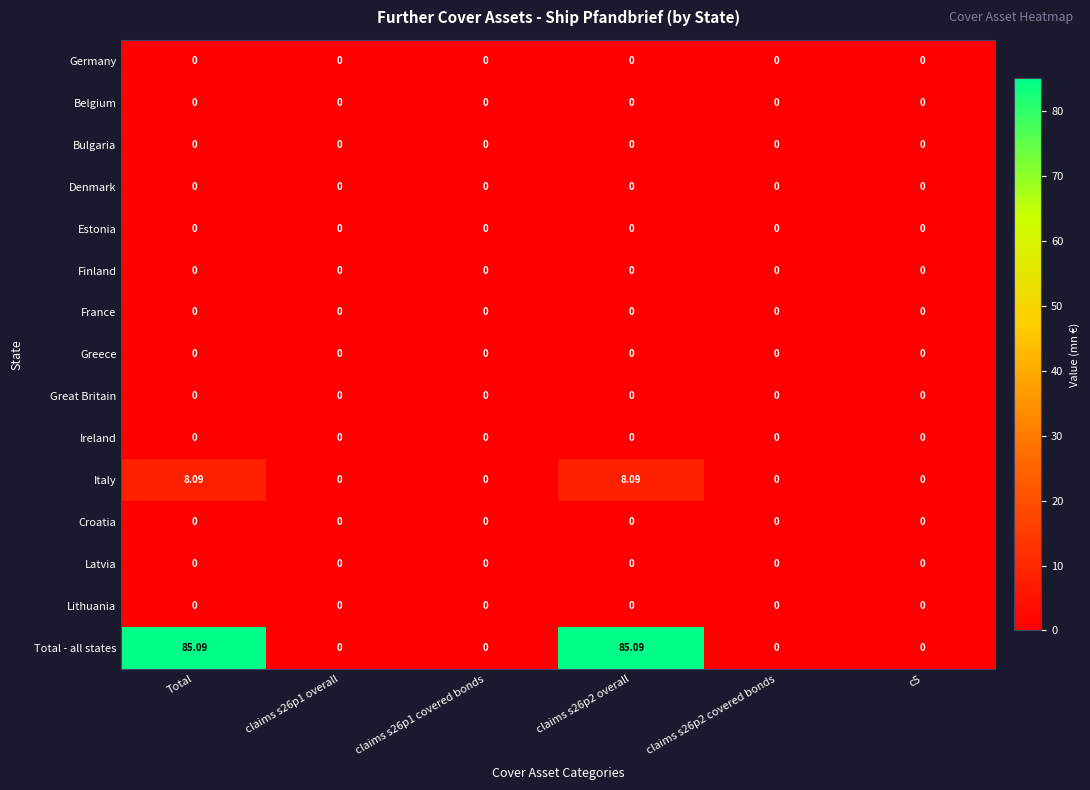

Which series has the largest total across all categories?

Total - all states